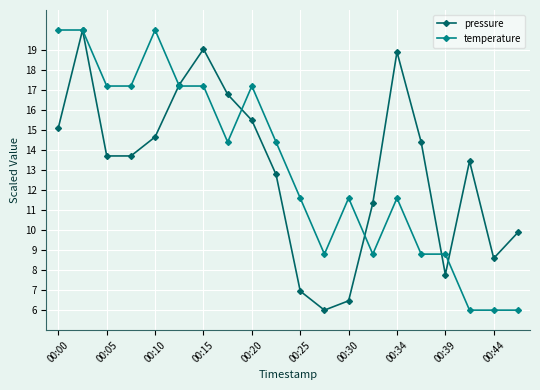

What is the maximum value shown in the chart?

20.0